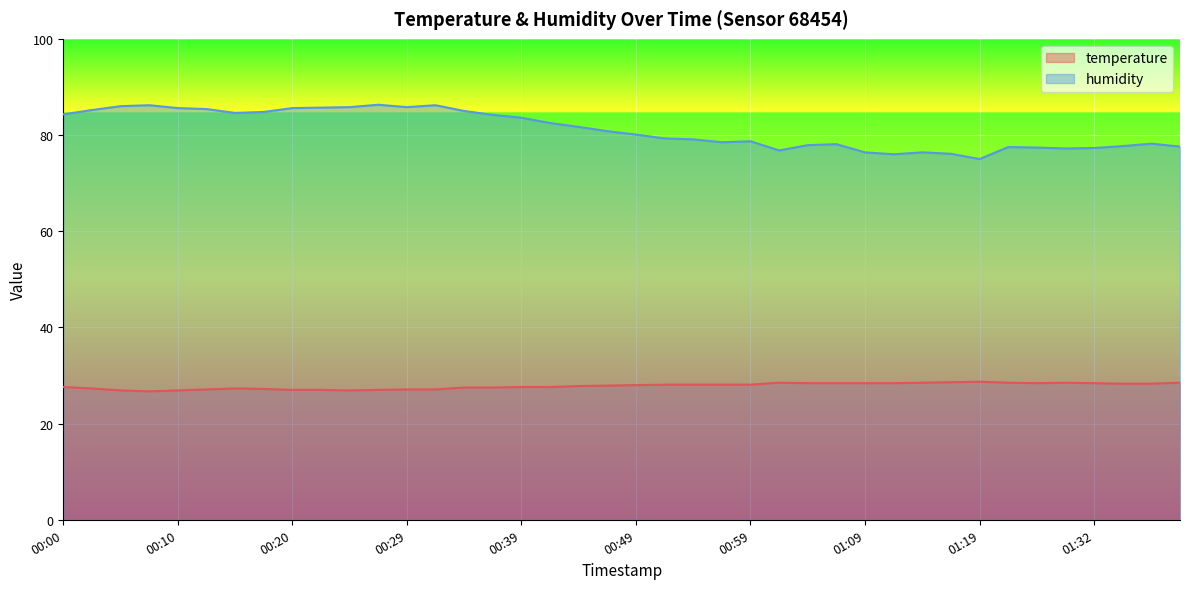

What is the label of the 1st point from the left?

00:00